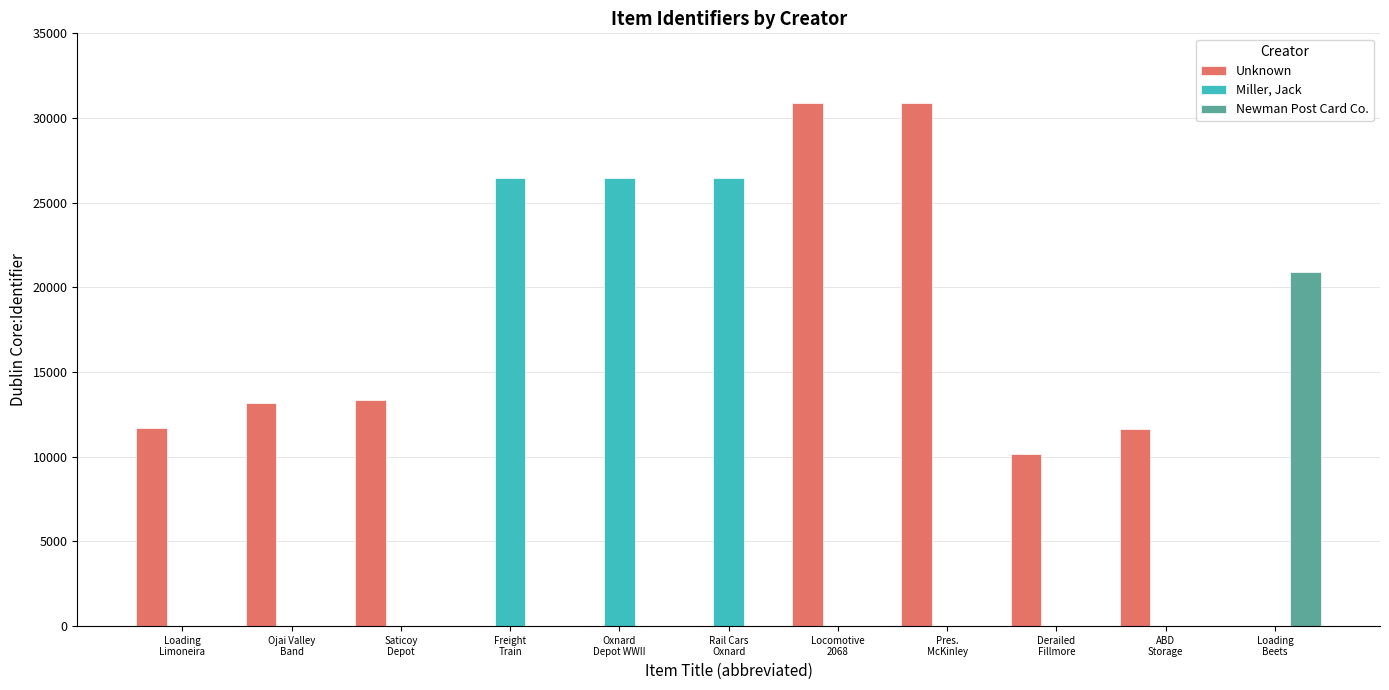

What is the sum of all Miller, Jack values?

79350